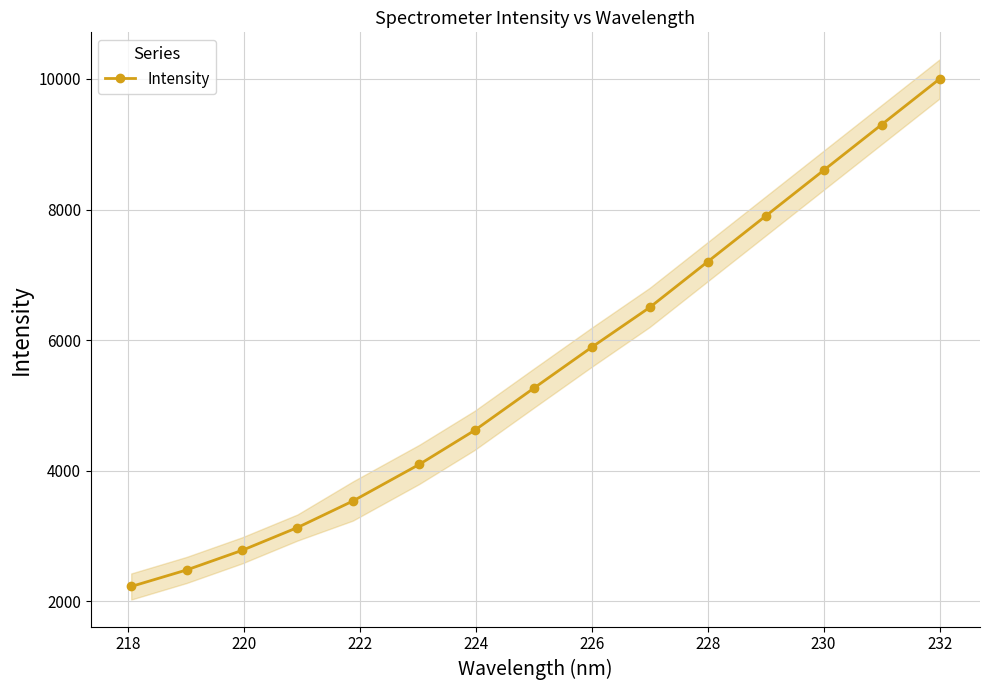

The Intensity series shows 14582.7 at 230. True or false?

False